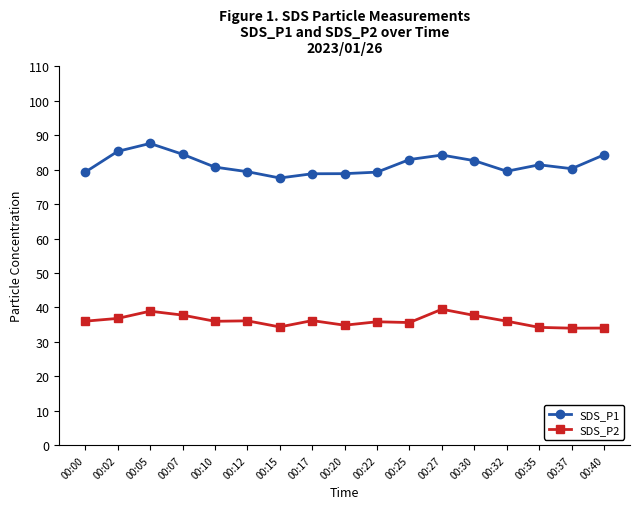

What is the total value across all series at 00:10?

116.7